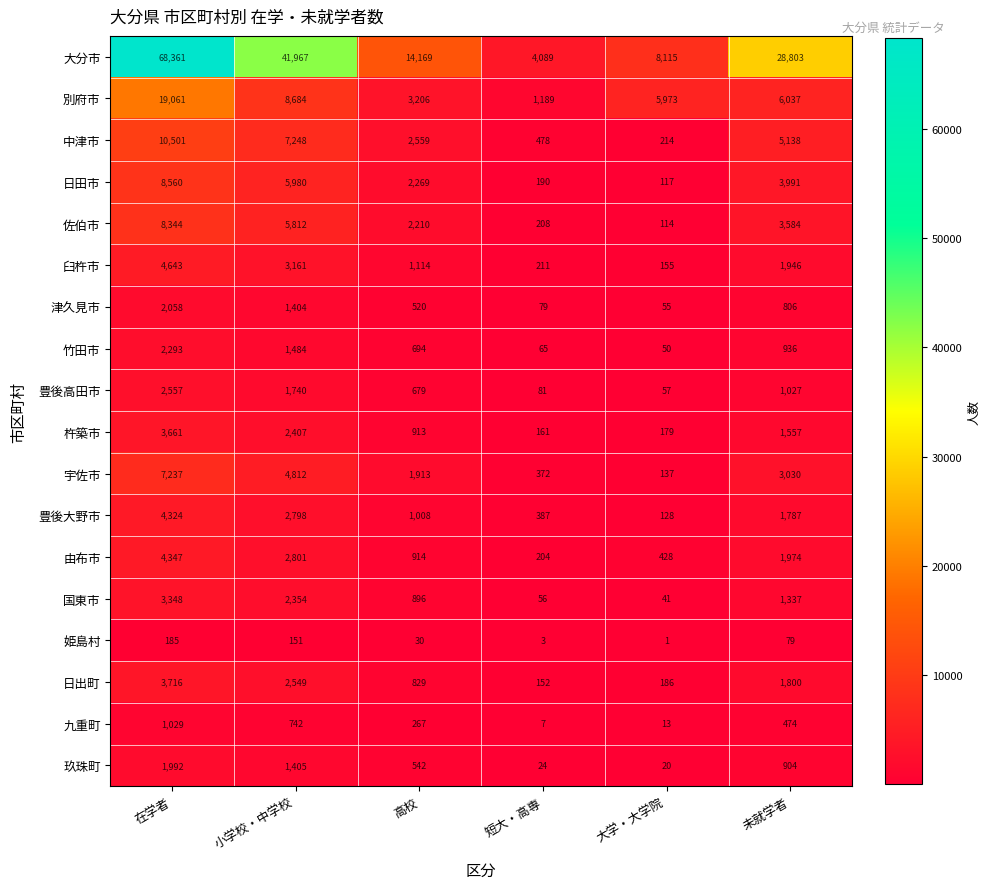

Between 高校 and 未就学者, which series saw the biggest shift?

大分市